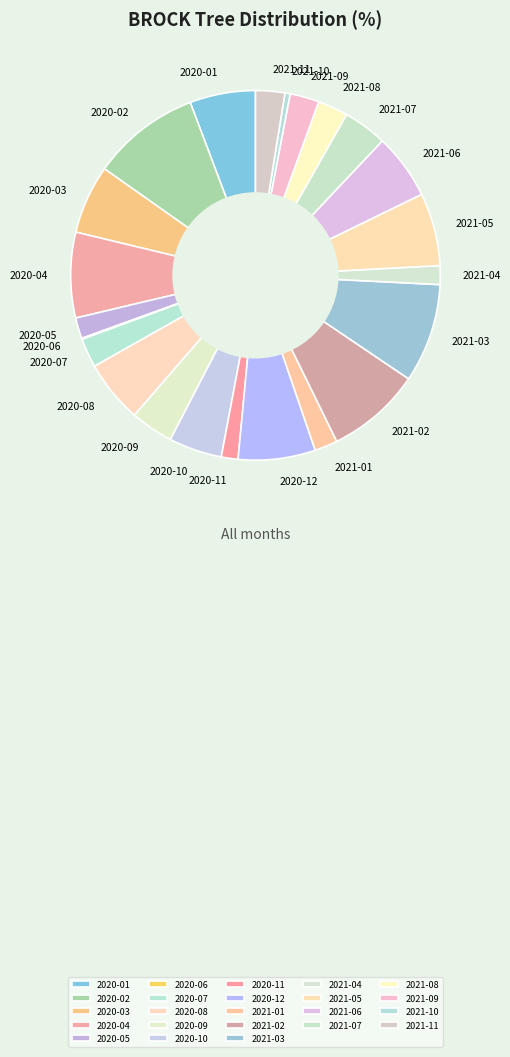

Is the sum of 2021-08 and 2020-05 greater than half?

No